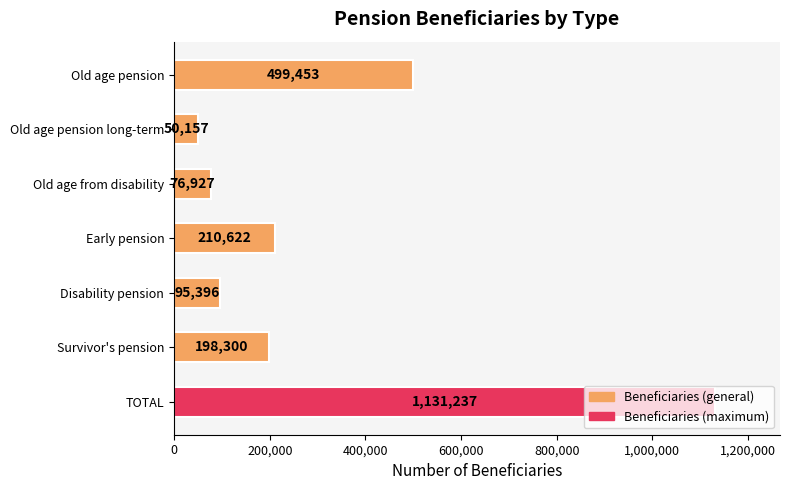

Which label corresponds to the largest value in the chart?

TOTAL